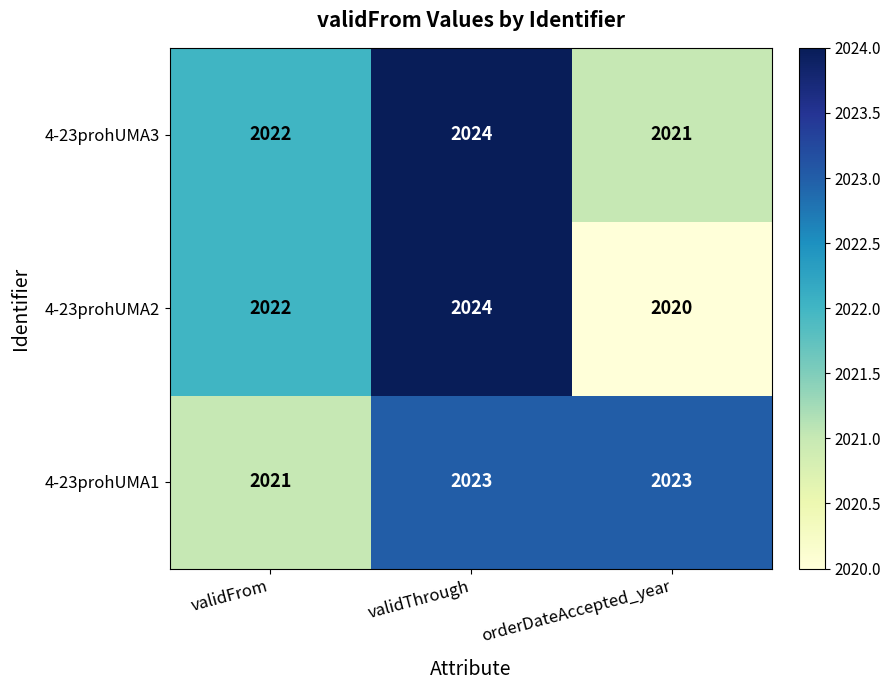

What is the total value across all series at validThrough?

6071